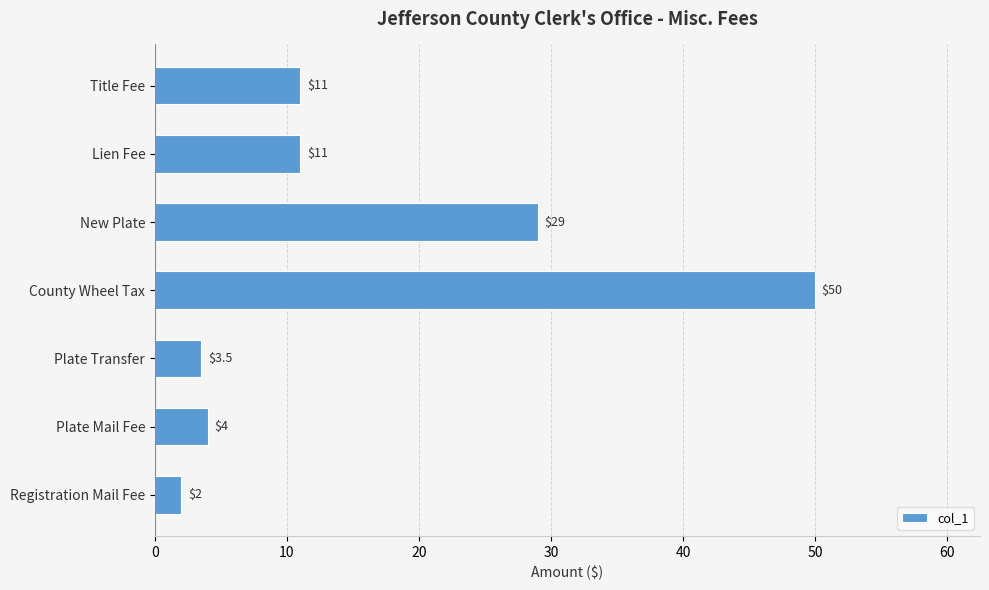

What is the difference between the maximum and minimum values?

48.0